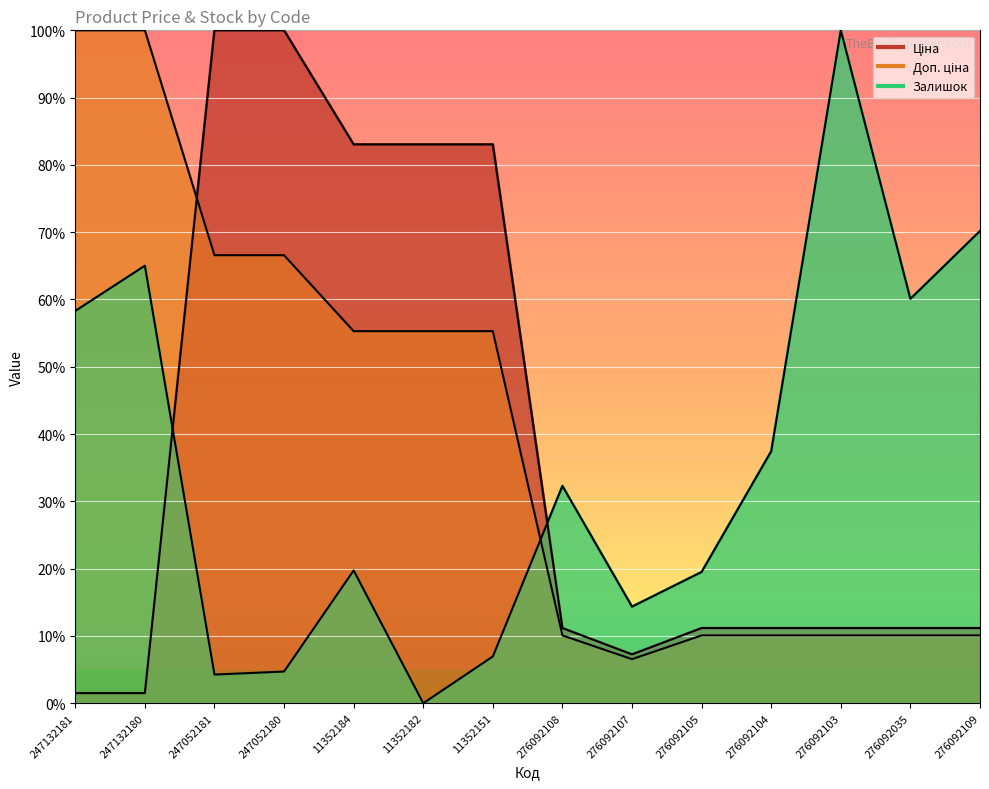

What is the greatest value displayed?

100.0